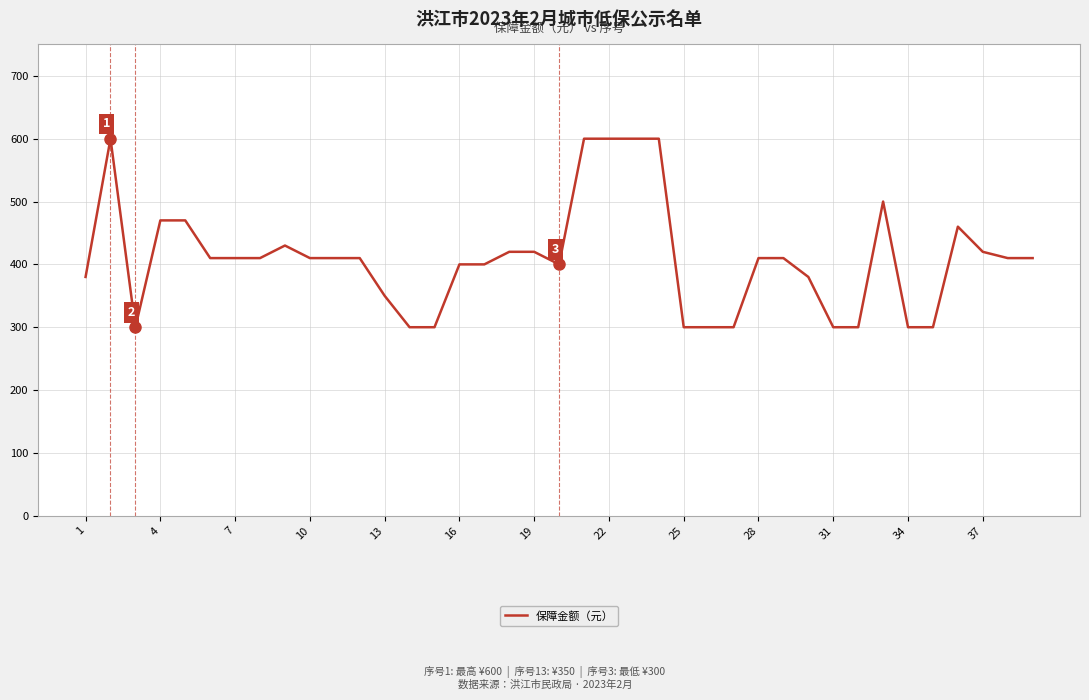

Is this an area chart (filled region under the line)?

No